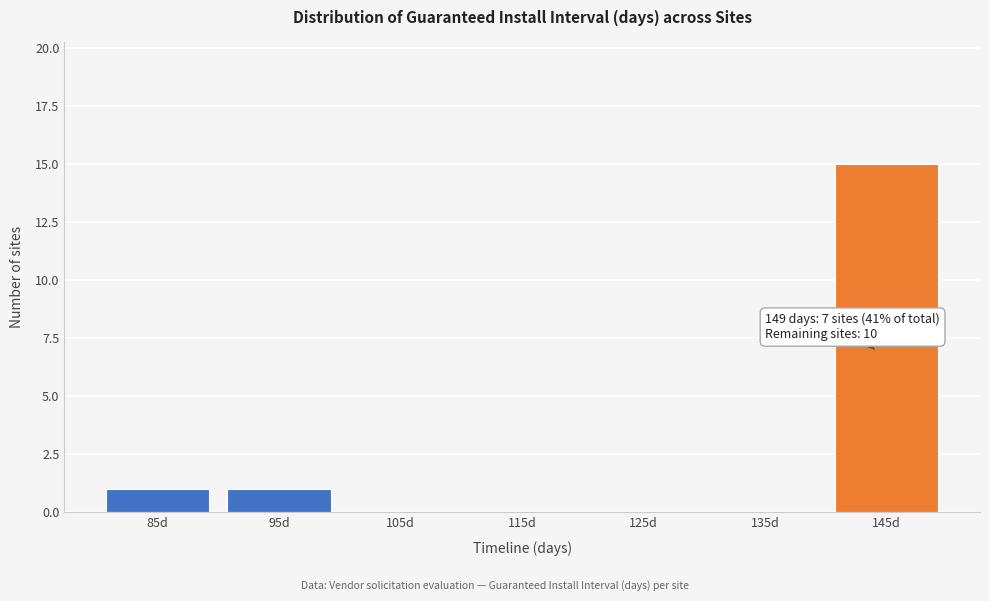

Reading left to right, list all the values displayed in this chart.

85d=1	95d=1	105d=0	115d=0	125d=0	135d=0	145d=15